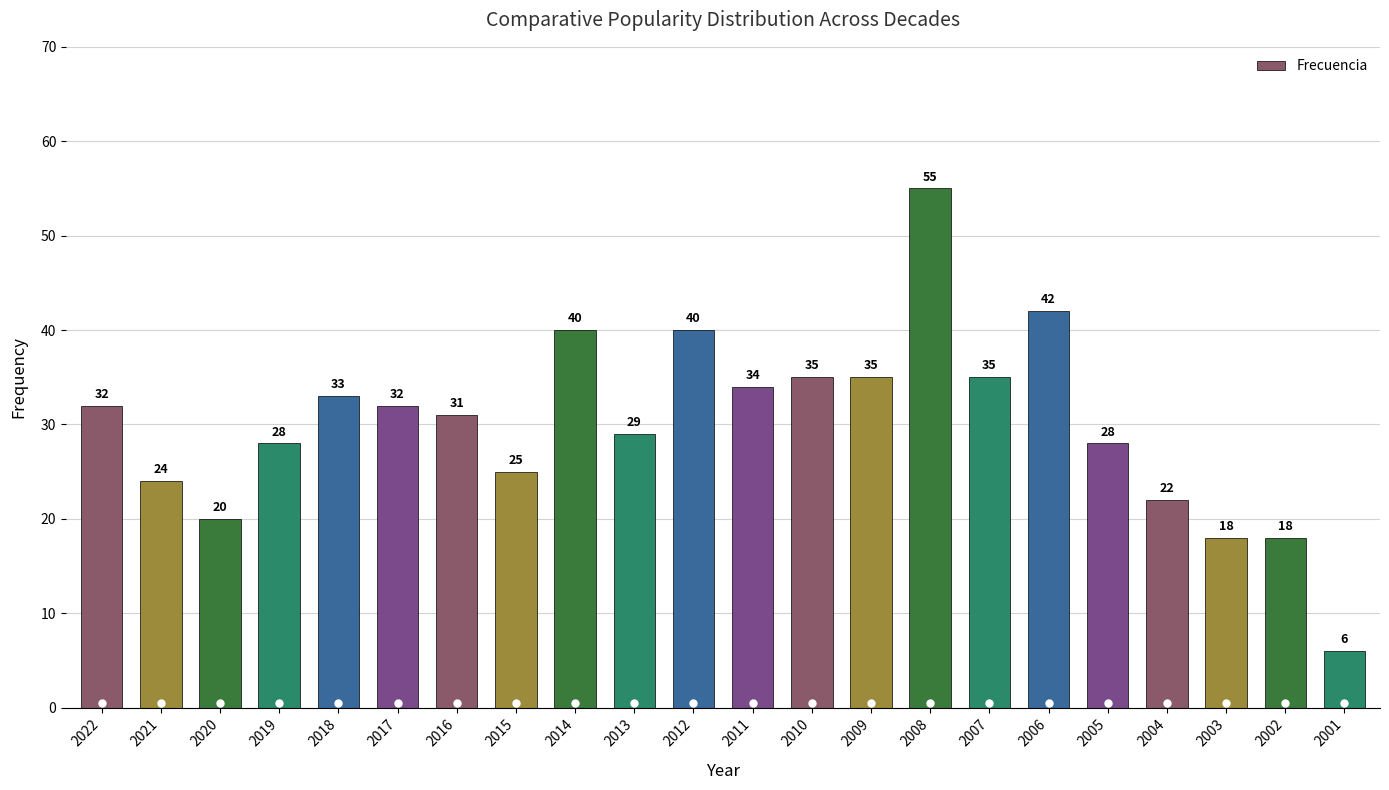

At which category does the chart reach its minimum across all series?

2001